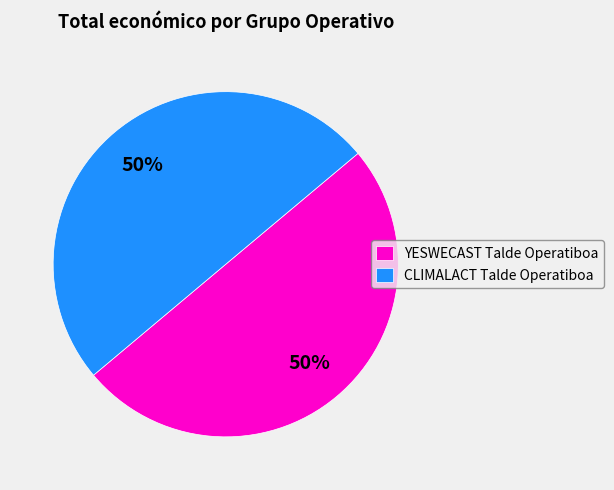

Do YESWECAST Talde Operatiboa and CLIMALACT Talde Operatiboa together represent more than half of the pie?

Yes